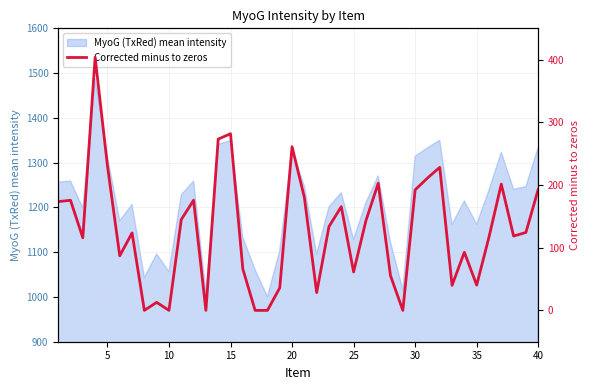

How many data points does each series have?

40